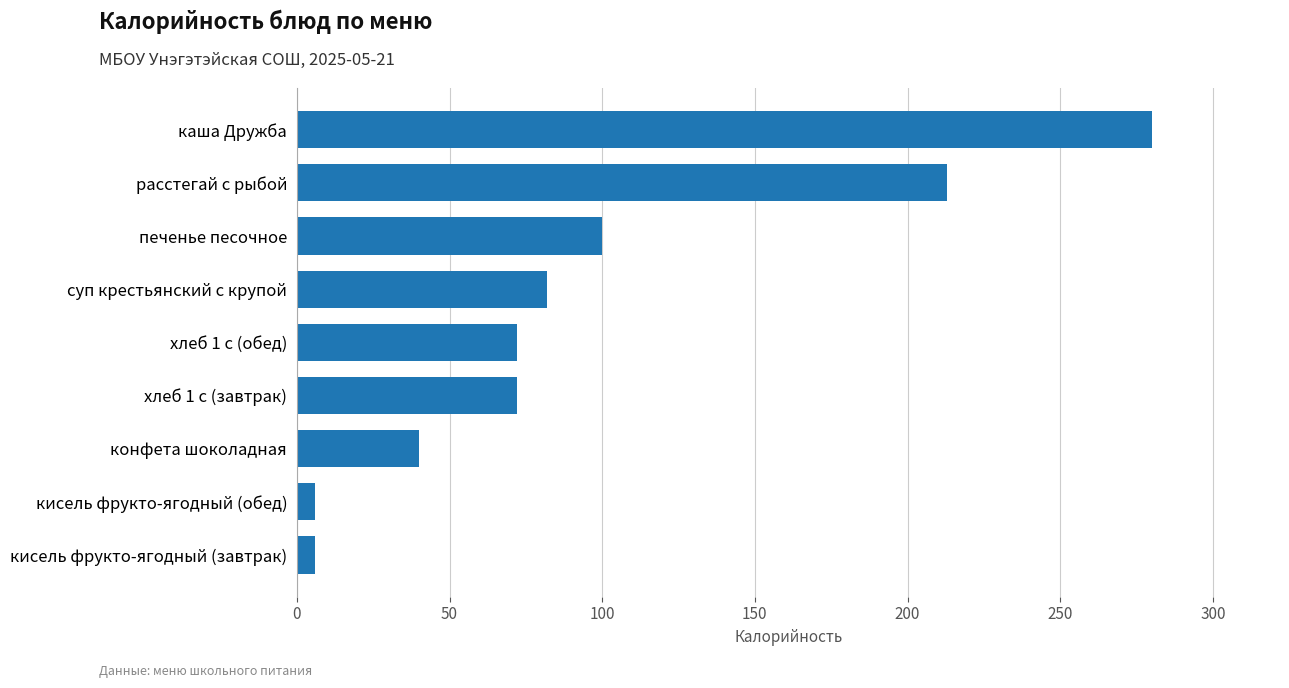

How many values are below 72?

3